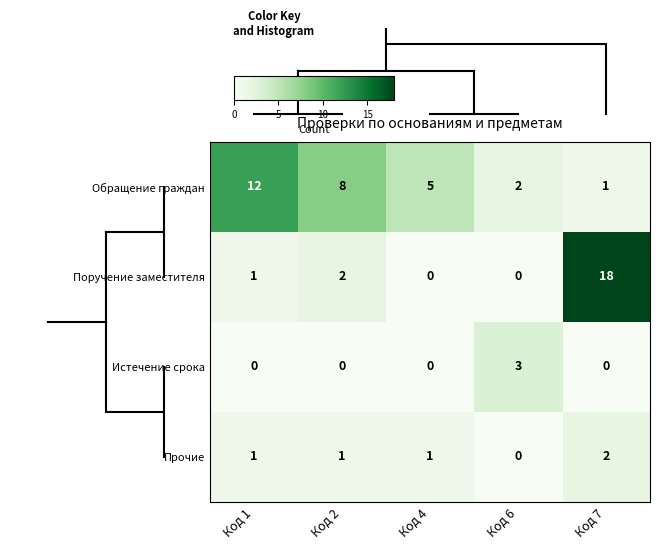

The Прочие series shows 1 at Код 2. True or false?

True